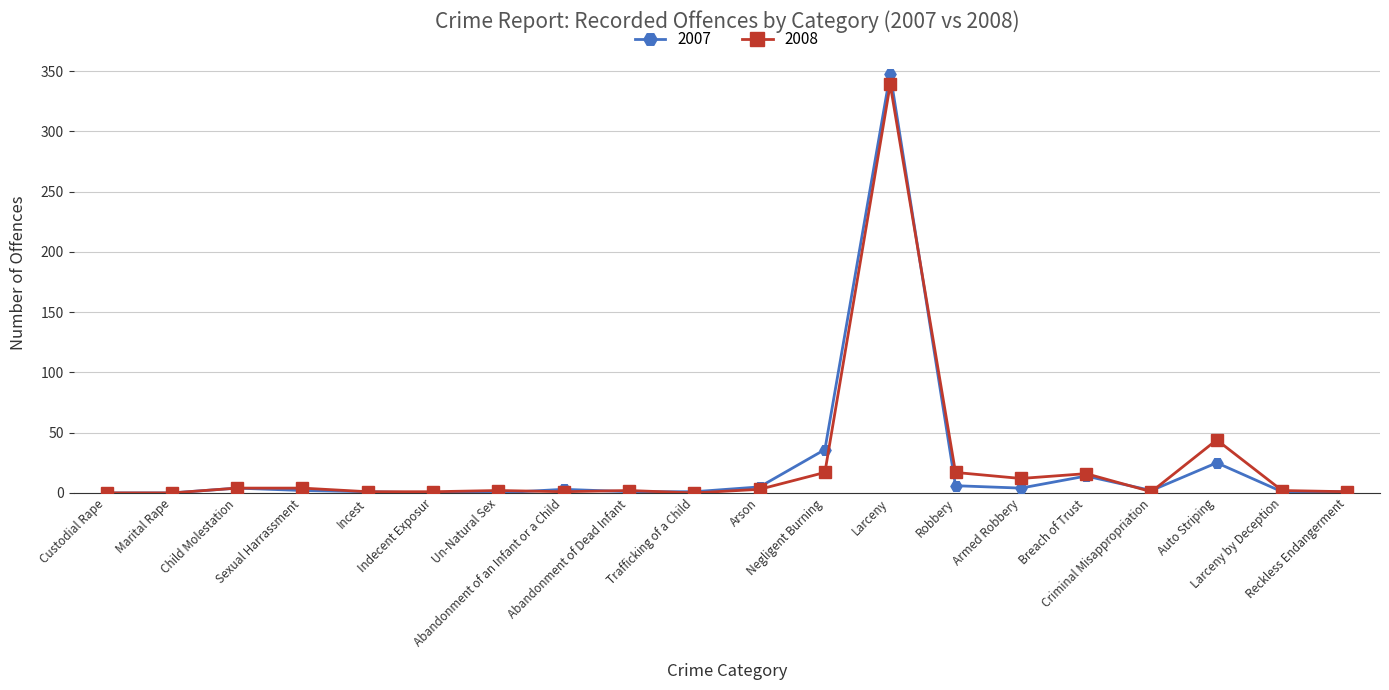

What is the maximum value for 2008?

339